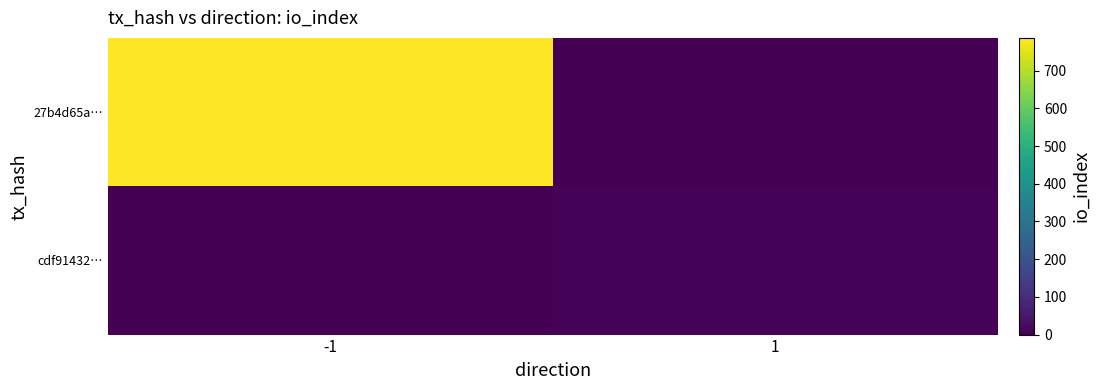

List the series in order of their overall mean, highest first.

27b4d65a…, cdf91432…